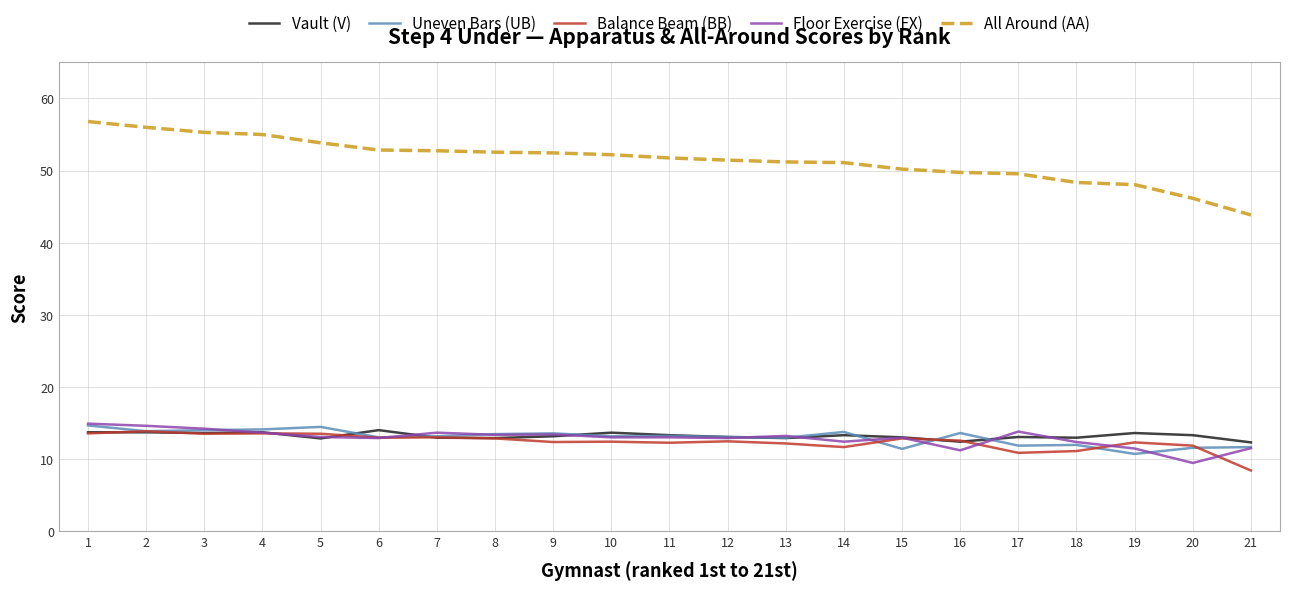

Which series has the largest total across all categories?

All Around (AA)